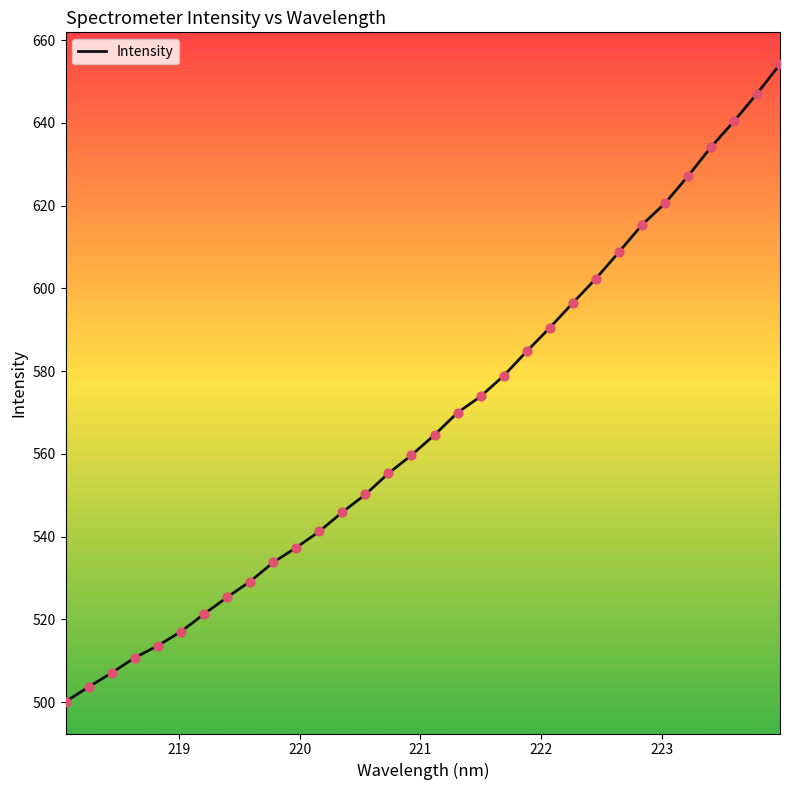

What is the difference between the maximum and minimum values?

154.1